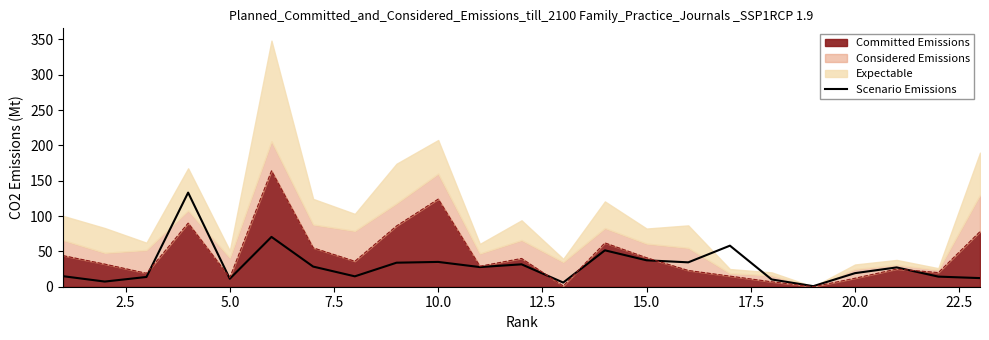

How many lines are shown in the chart?

1